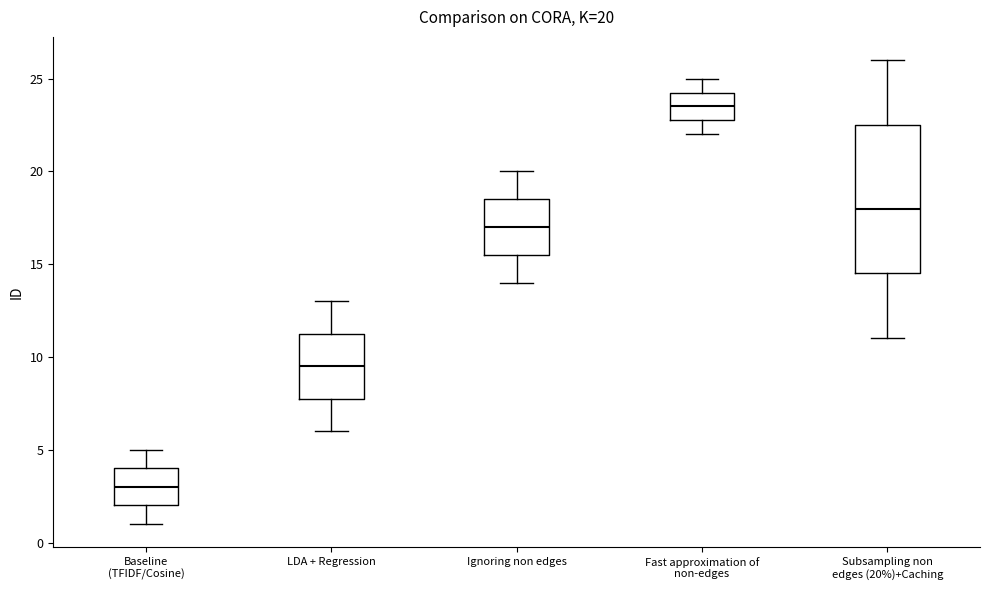

Which box has the highest median line?

Fast approximation of non-edges